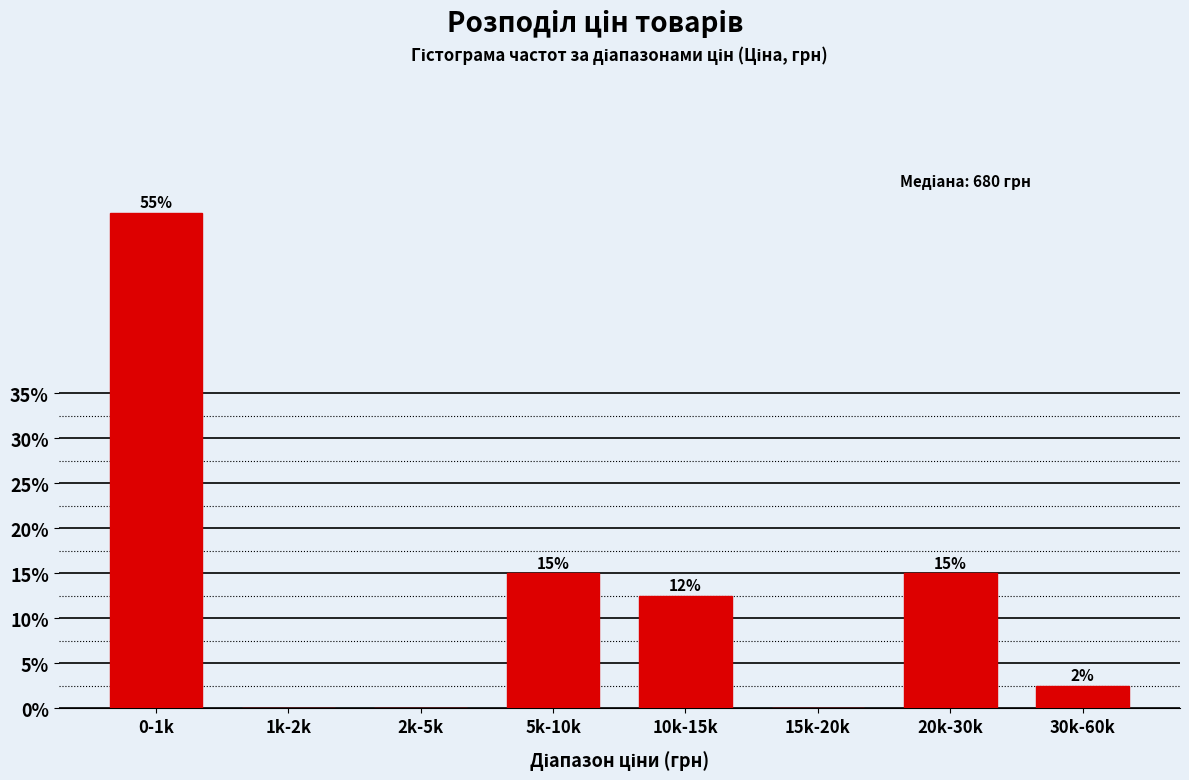

What is the approximate value at 30k-60k?

2.5